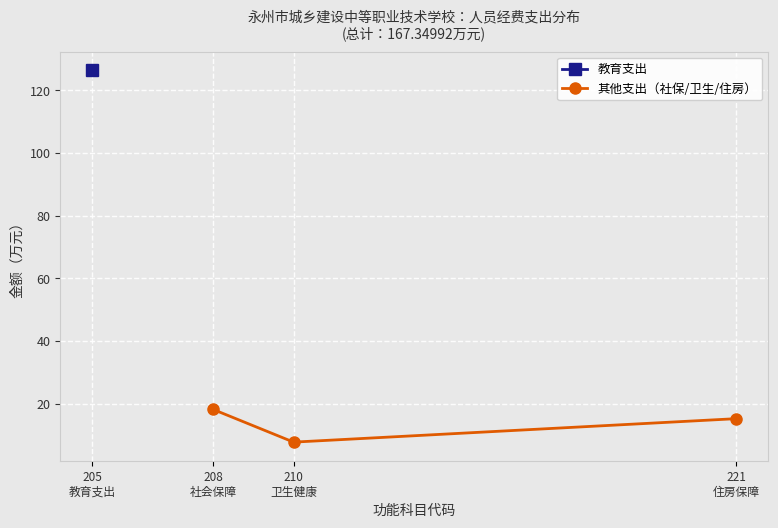

What is the maximum value for 其他支出（社保/卫生/住房）?

18.1